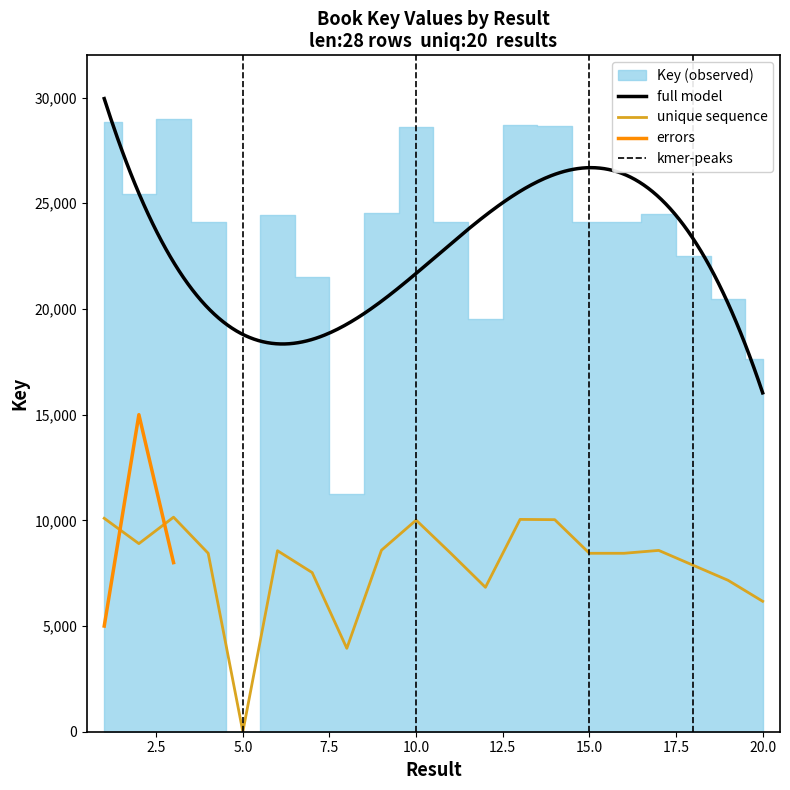

Rank the categories by value from highest to lowest.

3, 1, 13, 14, 10, 2, 9, 17, 6, 4, 15, 16, 11, 18, 7, 19, 12, 20, 8, 5